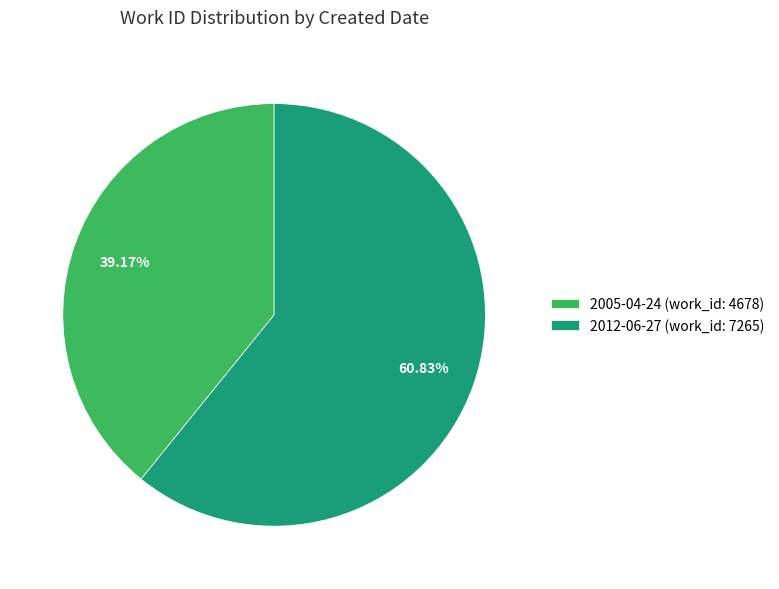

What percentage do 2005-04-24 and 2012-06-27 together represent?

100.0%